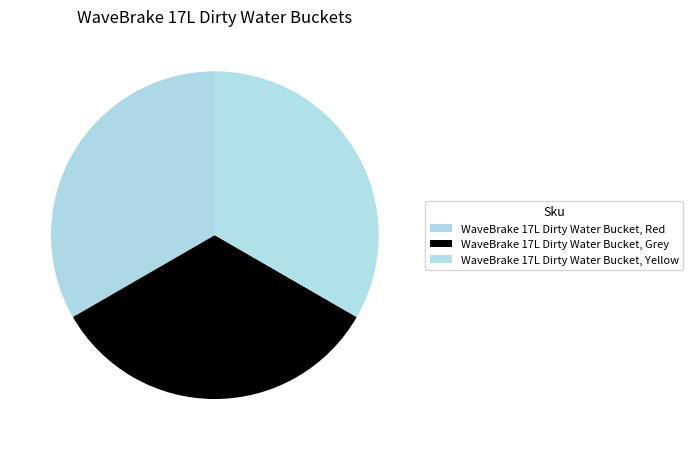

Count the number of slices in the pie.

3